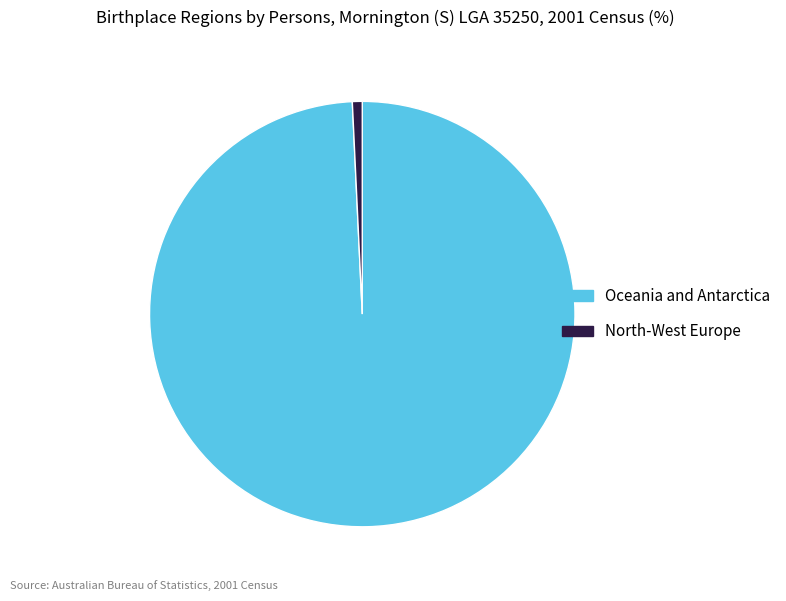

Combined, do North-West Europe and Oceania and Antarctica account for over 50%?

Yes